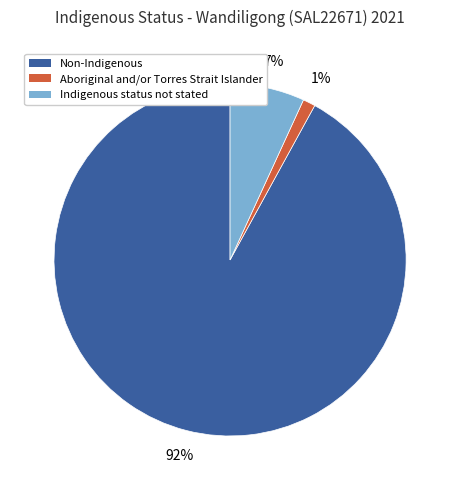

True or false: Aboriginal and/or Torres Strait Islander accounts for 11% of the total.

False